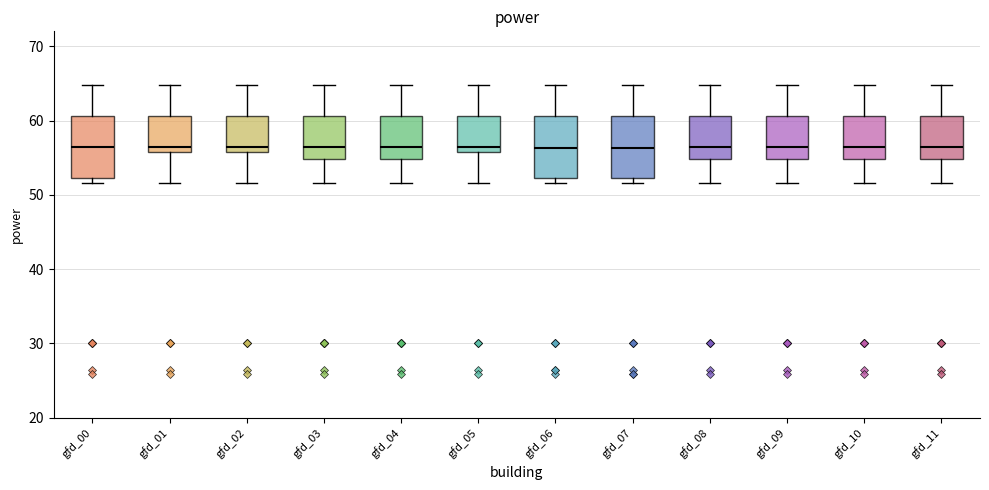

Reading left to right, read every box against the y-axis: the position of its median line, the range the box covers, and the ends of its whiskers. The values are not printed on the chart, so give them approximately, as read against the axis.

gfd_00: median 56, box 52 to 61, whiskers 52 (just below the box's lower edge) to 65
gfd_01: median 56 (just above the box's lower edge), box 56 to 61, whiskers 52 to 65
gfd_02: median 56 (just above the box's lower edge), box 56 to 61, whiskers 52 to 65
gfd_03: median 56, box 55 to 61, whiskers 52 to 65
gfd_04: median 56, box 55 to 61, whiskers 52 to 65
gfd_05: median 56 (just above the box's lower edge), box 56 to 61, whiskers 52 to 65
gfd_06: median 56, box 52 to 61, whiskers 52 (just below the box's lower edge) to 65
gfd_07: median 56, box 52 to 61, whiskers 52 (just below the box's lower edge) to 65
gfd_08: median 56, box 55 to 61, whiskers 52 to 65
gfd_09: median 56, box 55 to 61, whiskers 52 to 65
gfd_10: median 56, box 55 to 61, whiskers 52 to 65
gfd_11: median 56, box 55 to 61, whiskers 52 to 65